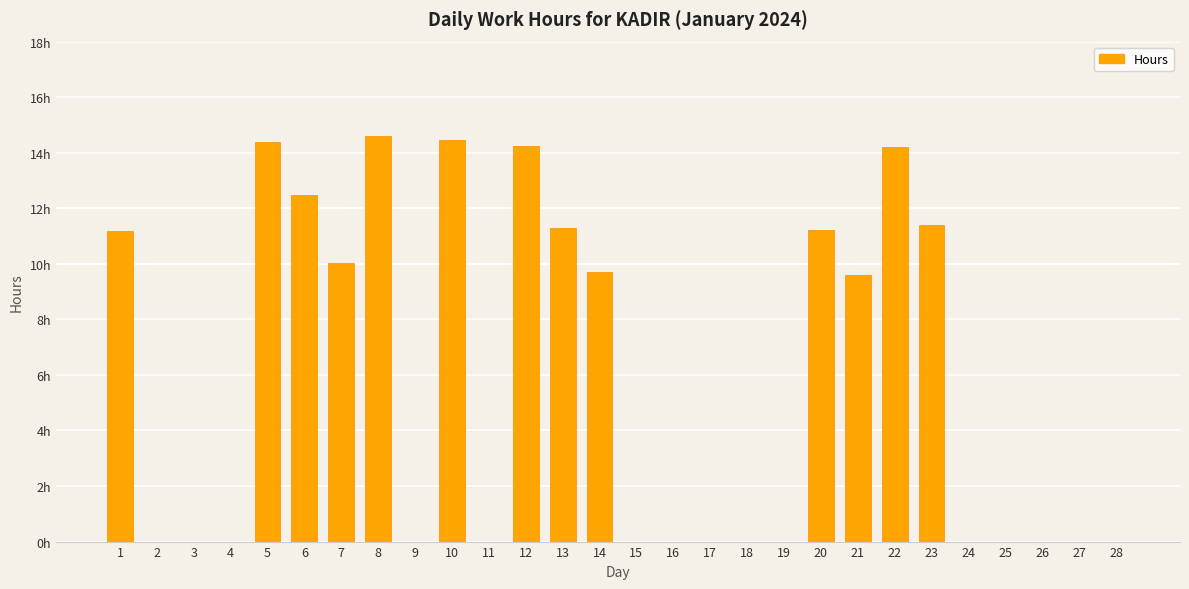

What is the average value?

5.7